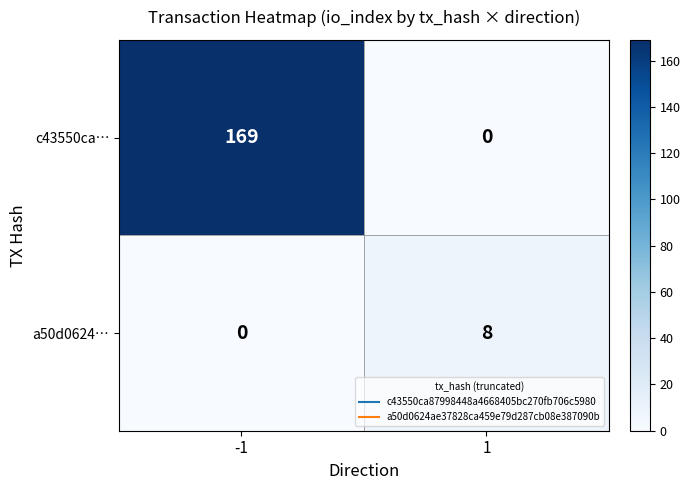

Is it true that a50d0624… equals 5 at -1?

False